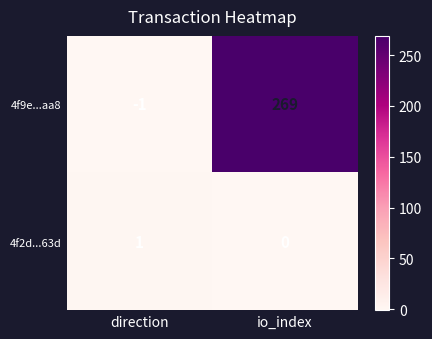

Which category has the lowest value across all series?

direction